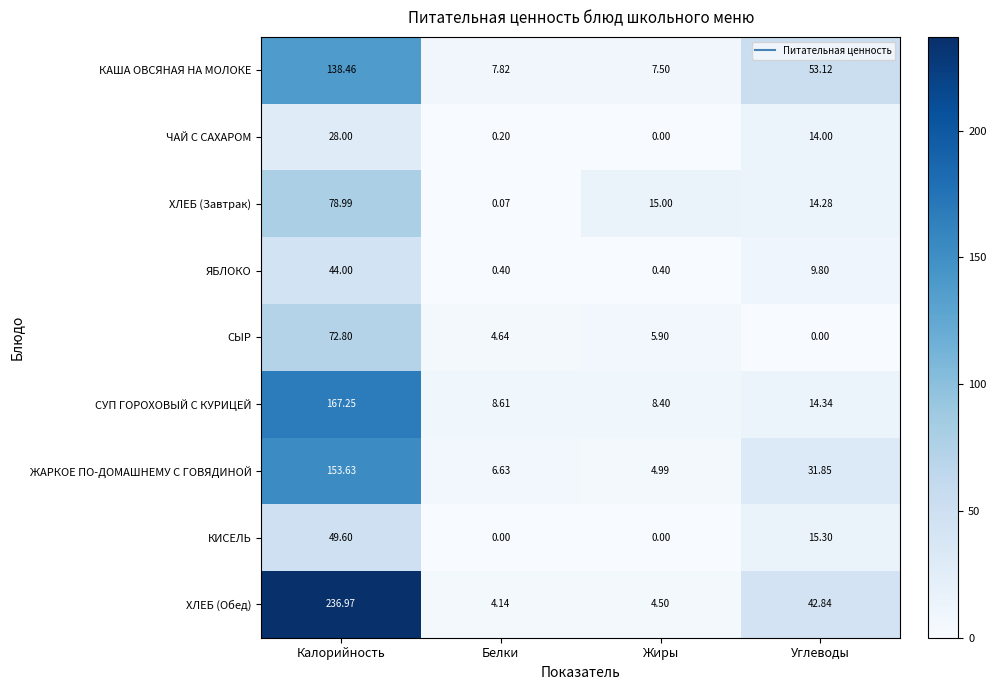

Which series has the largest range (max minus min)?

ХЛЕБ (Обед)